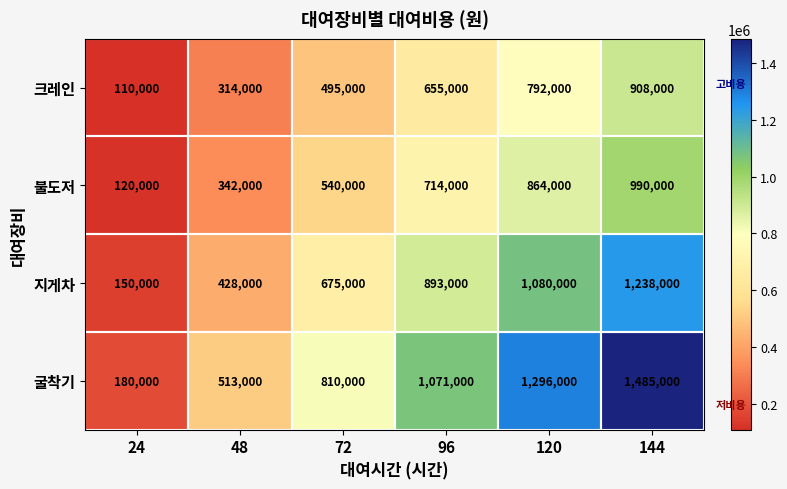

True or false: 불도저 has a value of 864000 at 120.

True